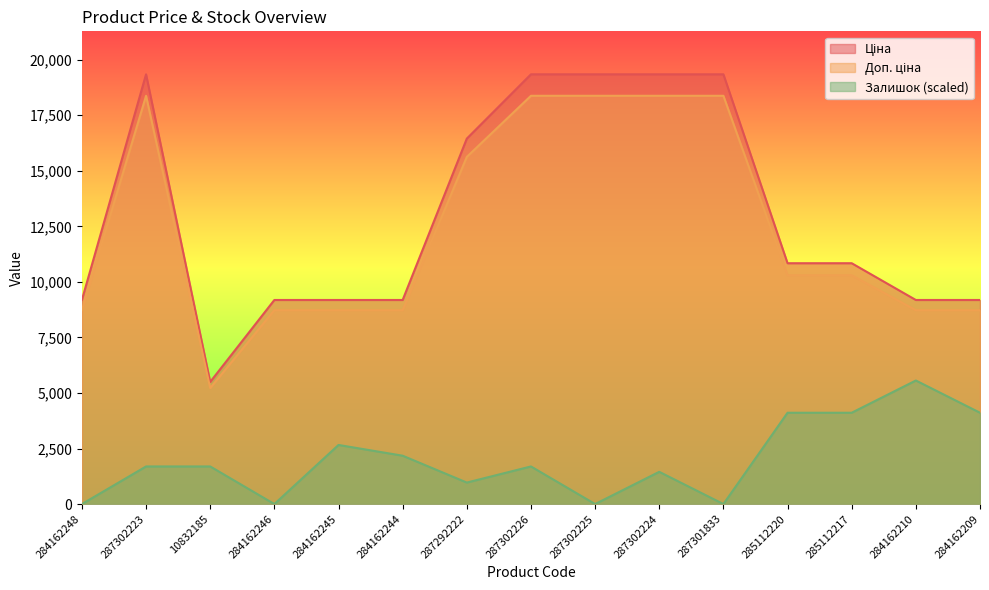

What is the label of the 2nd point from the right?

284162210